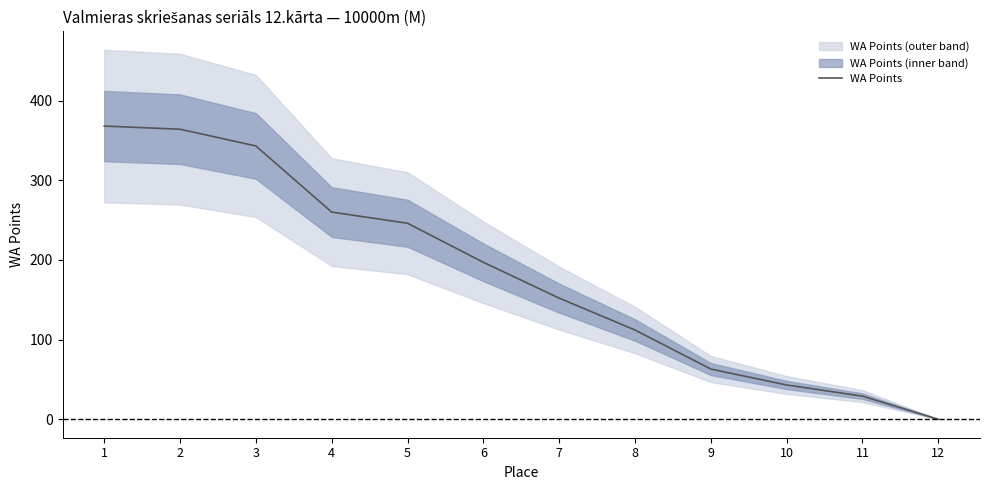

The chart shows a value of 343 at 3. True or false?

True